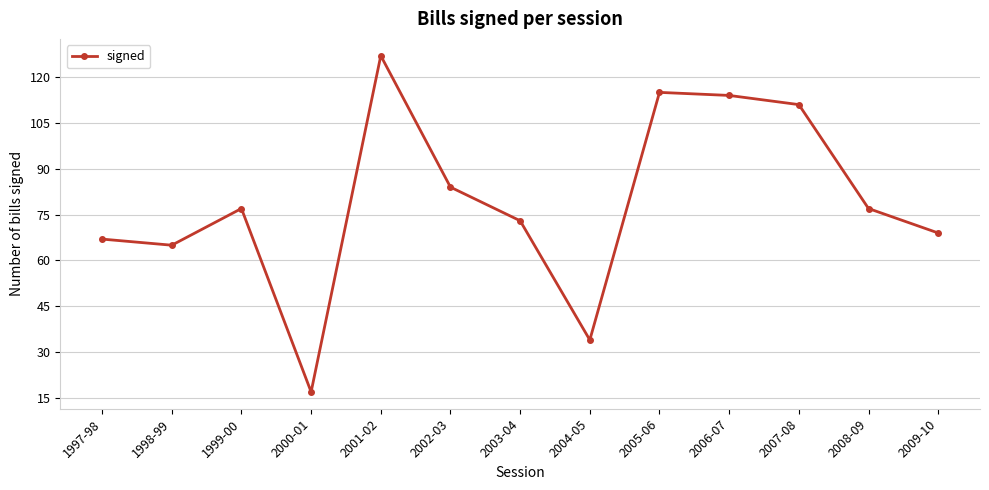

Which has a higher value, 1997-98 or 2000-01?

1997-98